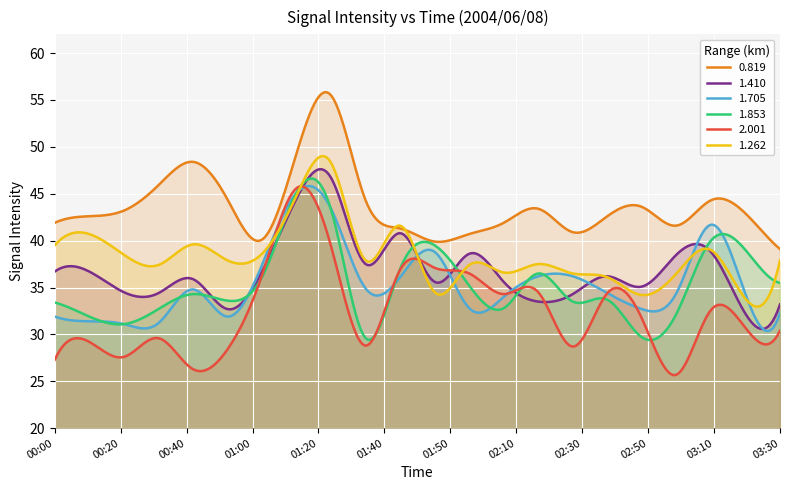

Which series has the largest total across all categories?

0.819